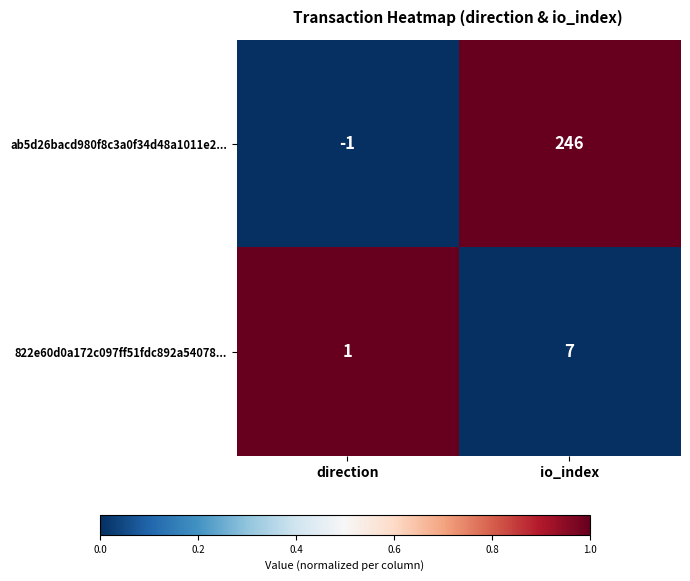

At which label does ab5d26bacd980f8c3a0f34d48a1011e2... reach its peak?

io_index